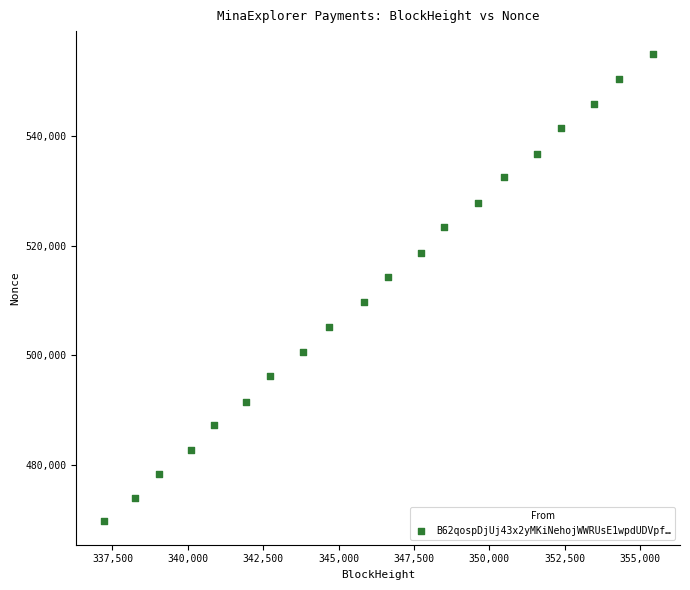

What is the range of X values (max minus min)?

18200